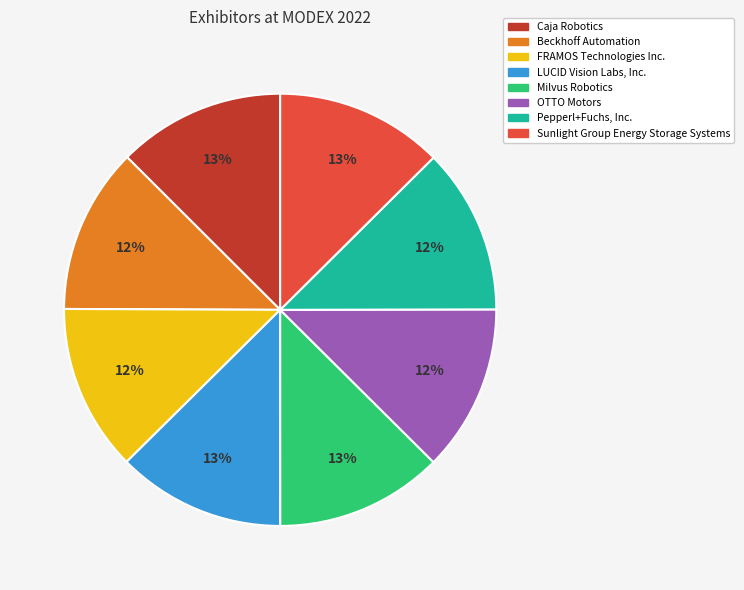

To the nearest percent, what portion does Beckhoff Automation represent?

12%